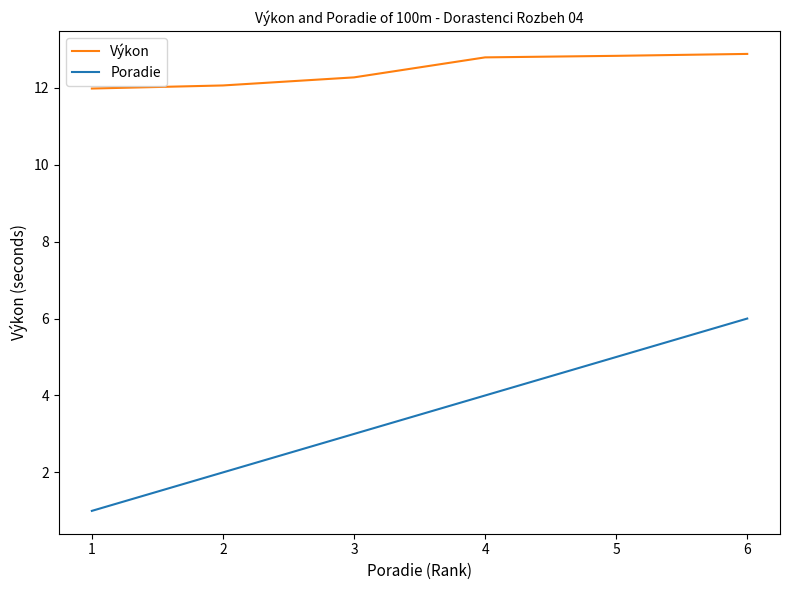

True or false: Poradie and Výkon intersect in this chart.

False